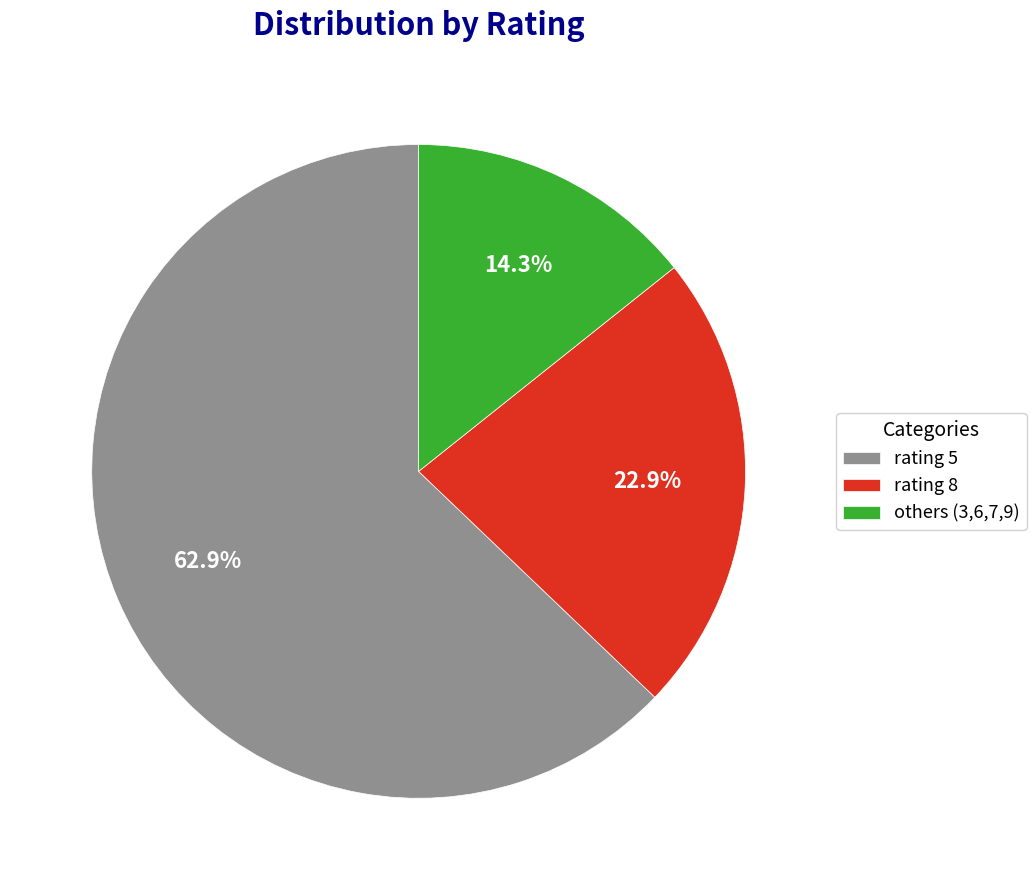

Combined, do rating 5 and rating 8 account for over 50%?

Yes